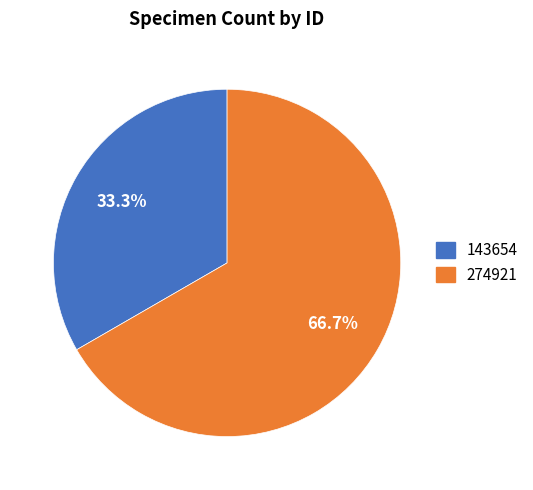

What is the total percentage of 143654 and 274921?

100.0%